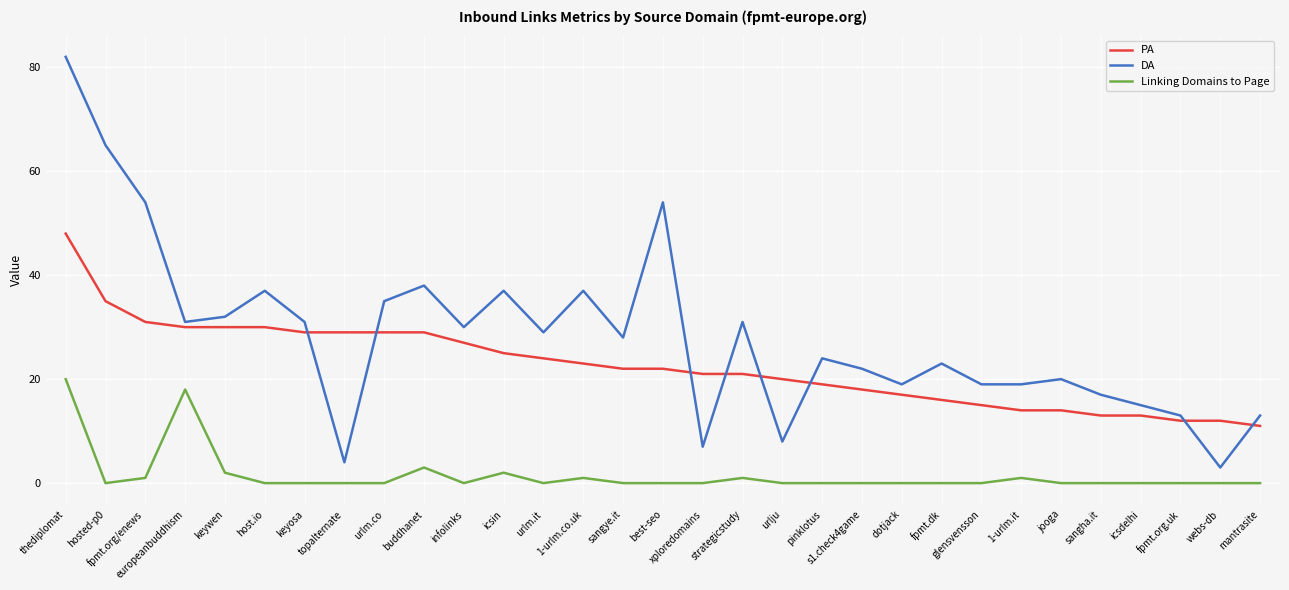

True or false: PA has a value of 46 at fpmt.org/enews.

False